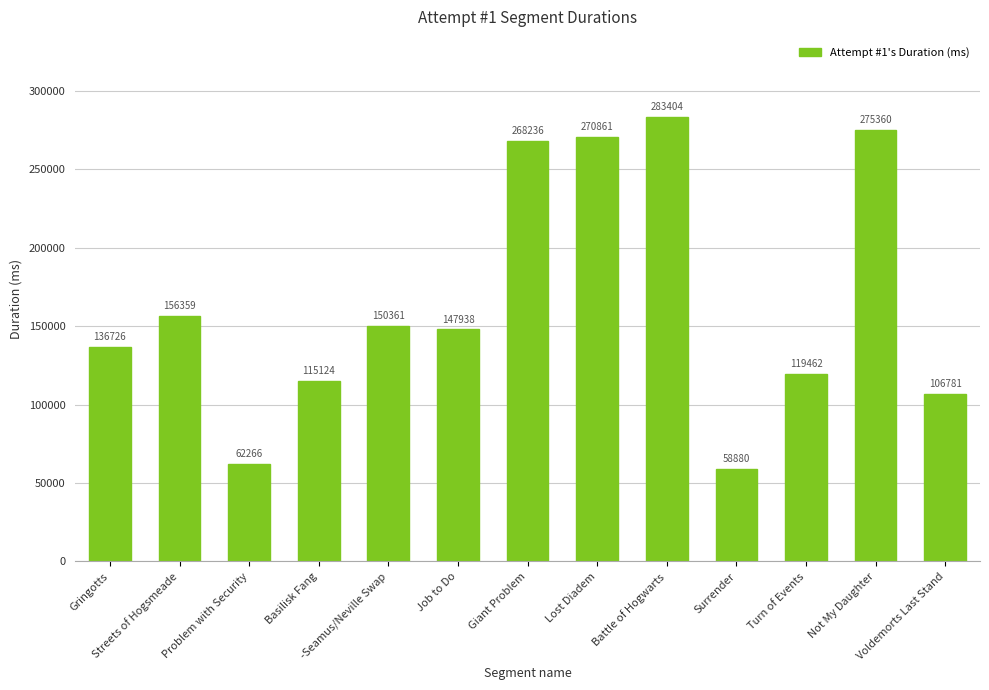

What position from the left is Giant Problem?

7